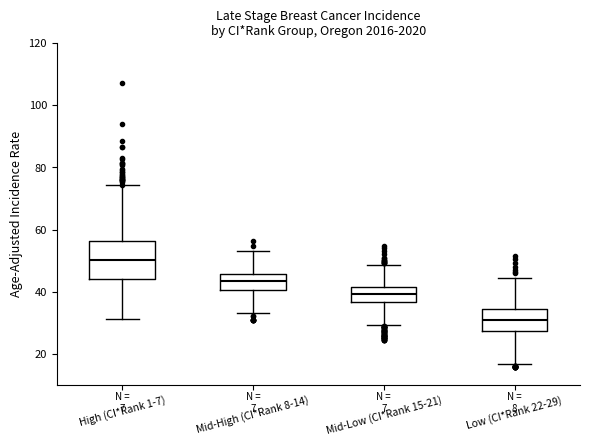

Which box has the lowest median line?

Low (CI*Rank 22-29)